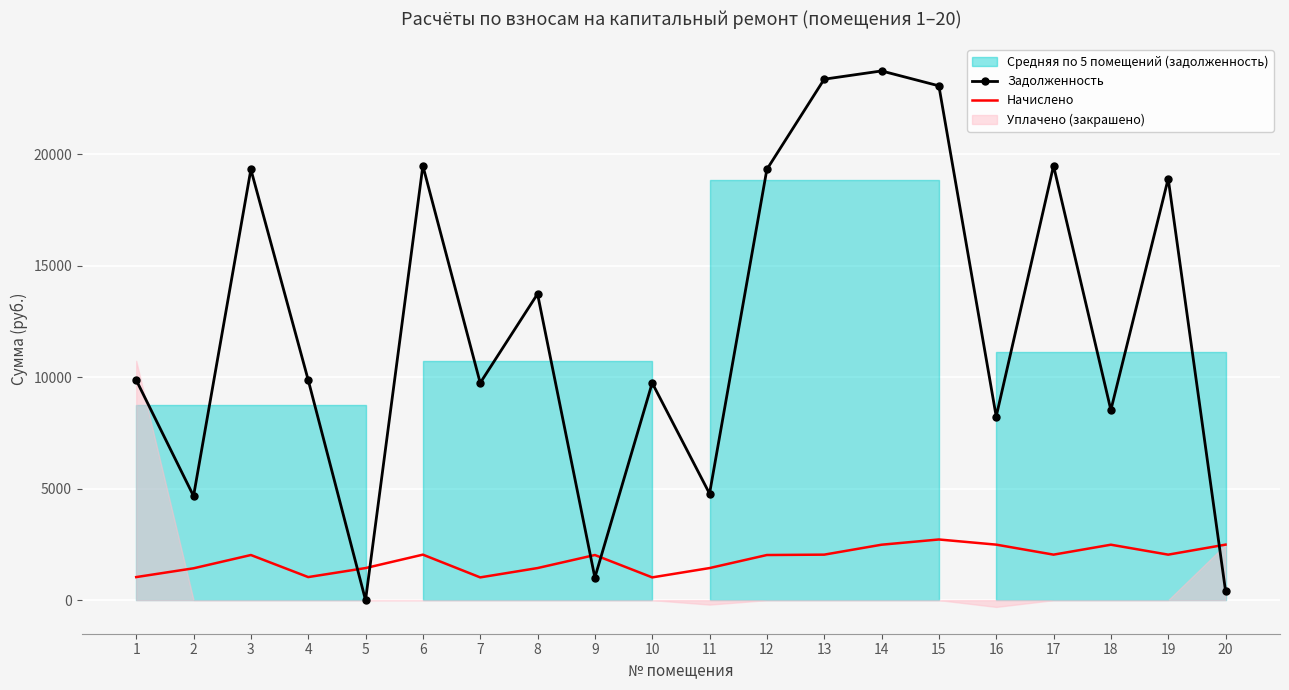

At which category does Начислено reach its first local valley?

4